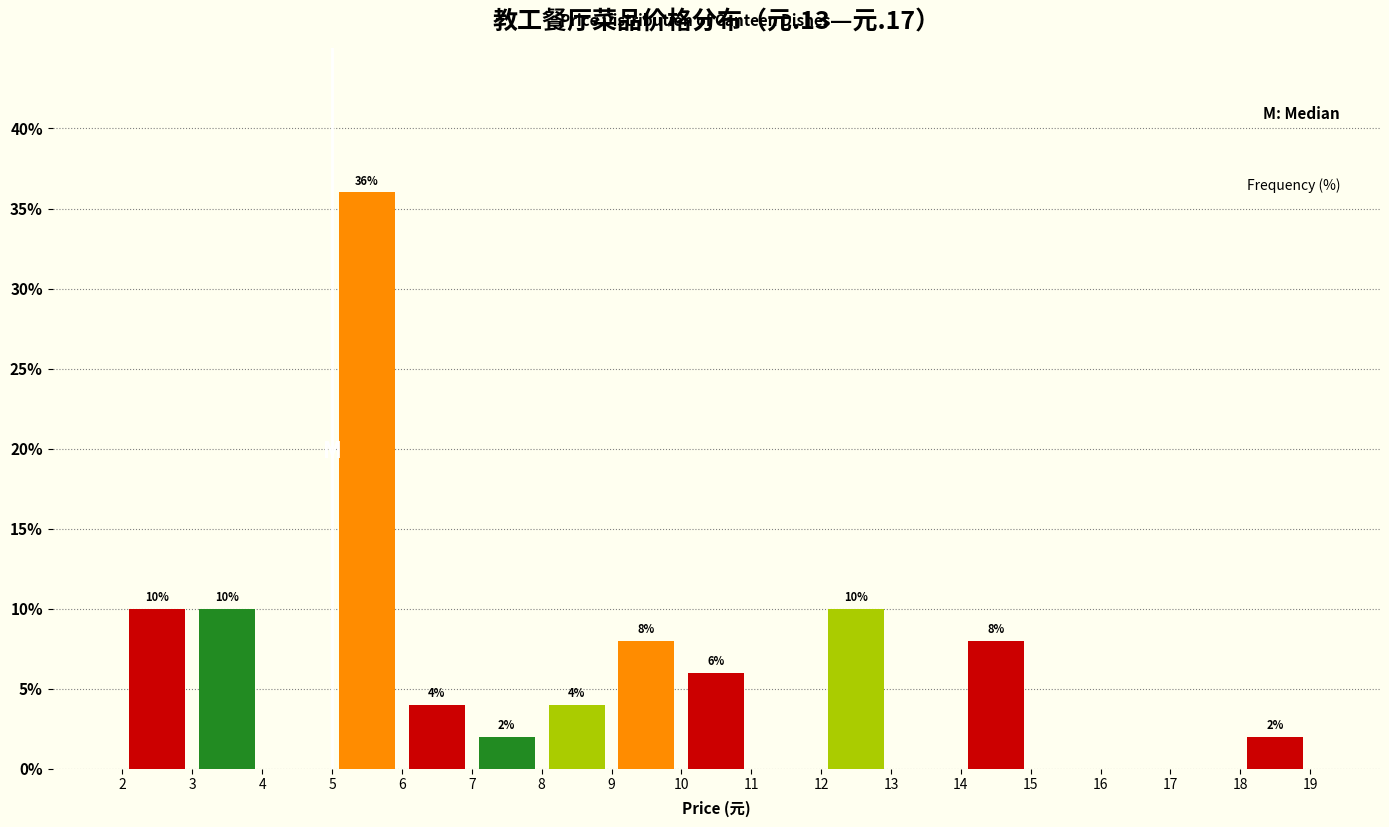

Over which range of the x-axis is the bar tallest?

5 to 6